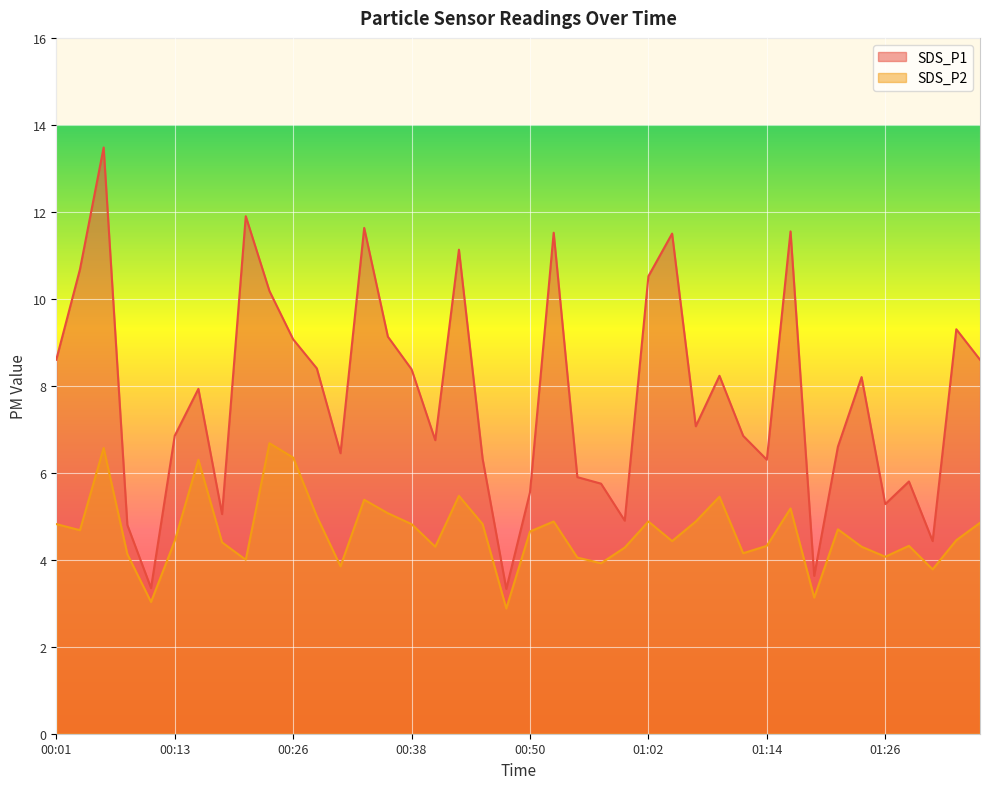

Reading right to left, extract all data points from this chart.

SDS_P1: 8.6	9.3	4.4	5.8	5.3	8.2	6.6	3.6	11.6	6.3	6.8	8.2	7.1	11.5	10.5	4.9	5.8	5.9	11.5	5.5	3.3	6.3	11.1	6.8	8.4	9.1	11.6	6.5	8.4	9.1	10.2	11.9	5.0	7.9	6.8	3.4	4.8	13.5	10.7	8.6
SDS_P2: 4.8	4.5	3.8	4.3	4.1	4.3	4.7	3.1	5.2	4.3	4.2	5.5	4.9	4.4	4.9	4.3	3.9	4.0	4.9	4.7	2.9	4.8	5.5	4.3	4.8	5.1	5.4	3.9	5.0	6.3	6.7	4.0	4.4	6.3	4.4	3.0	4.1	6.6	4.7	4.8